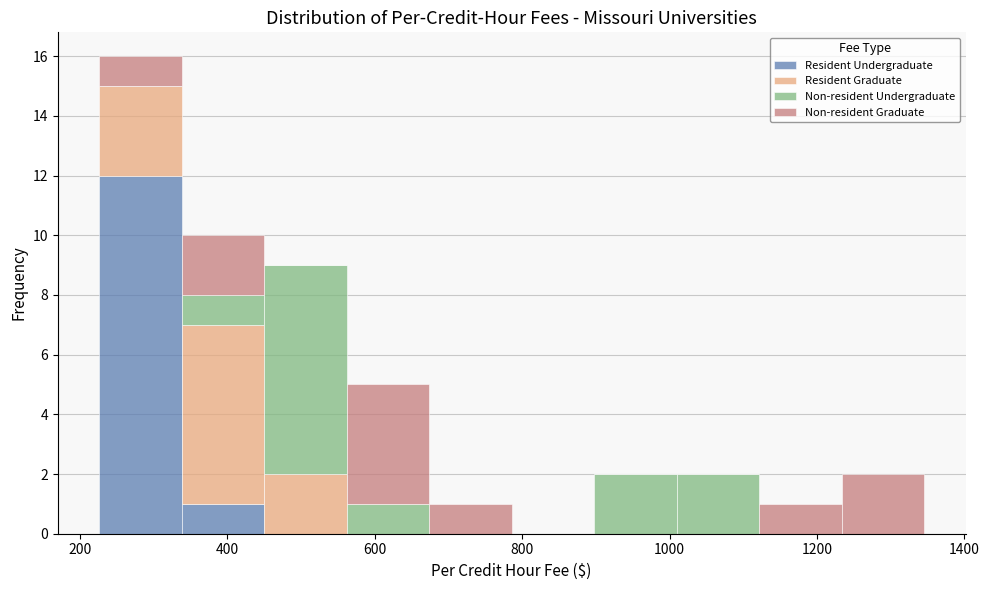

What is the total height of the stacked bar covering 1000 to 1120 on the x-axis? Neither the bar edges nor the heights are printed on the chart, so give them approximately, as read against the axes.

2